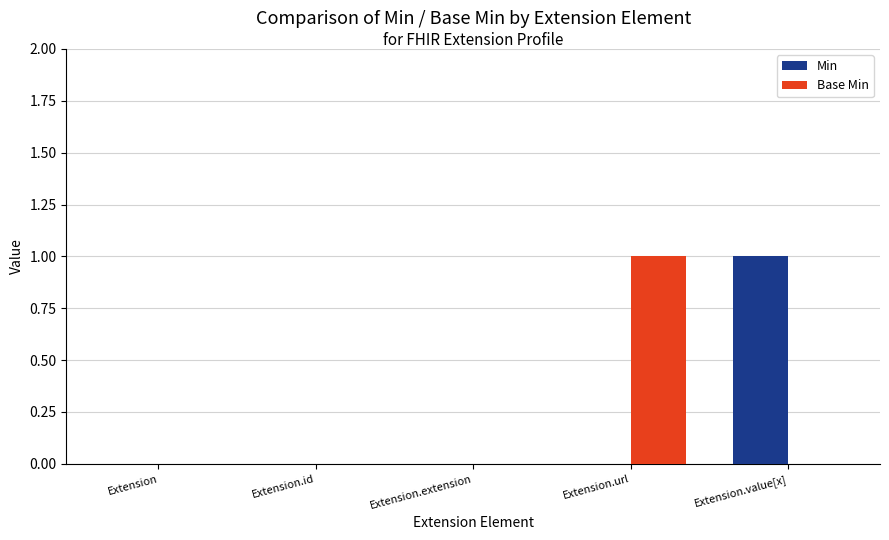

The value of Base Min at Extension.id is 1. True or false?

False